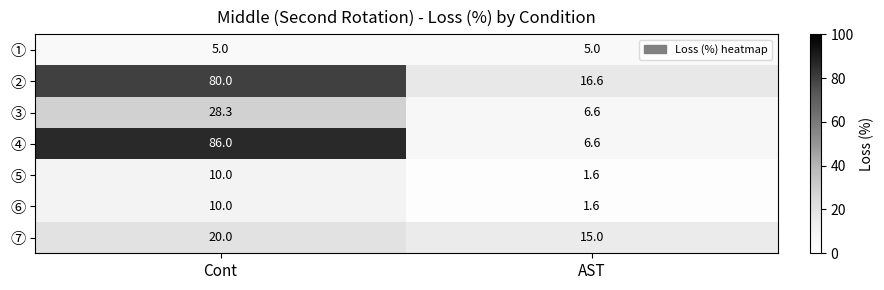

Read the ⑤ value at Cont.

10.0